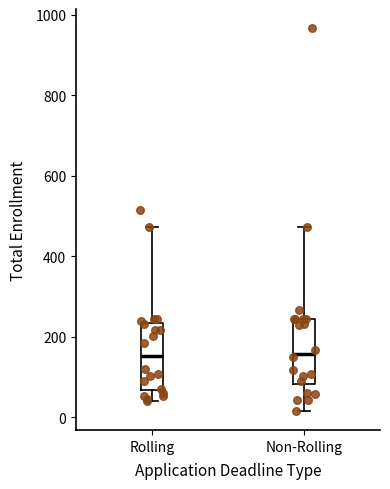

Where does the median line of the box for Rolling sit on the y-axis? The values are not printed on the chart, so give them approximately, as read against the axis.

160